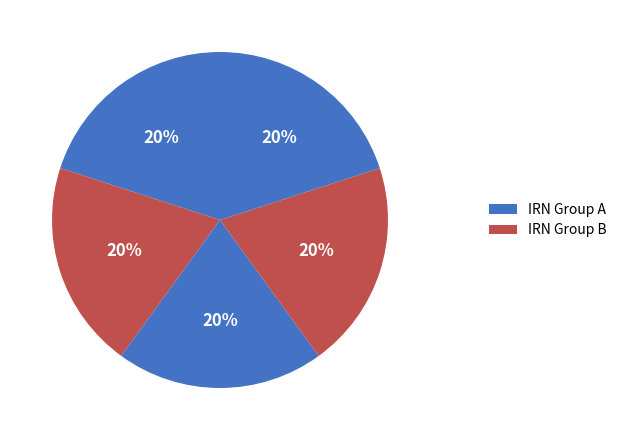

Count the number of slices in the pie.

5